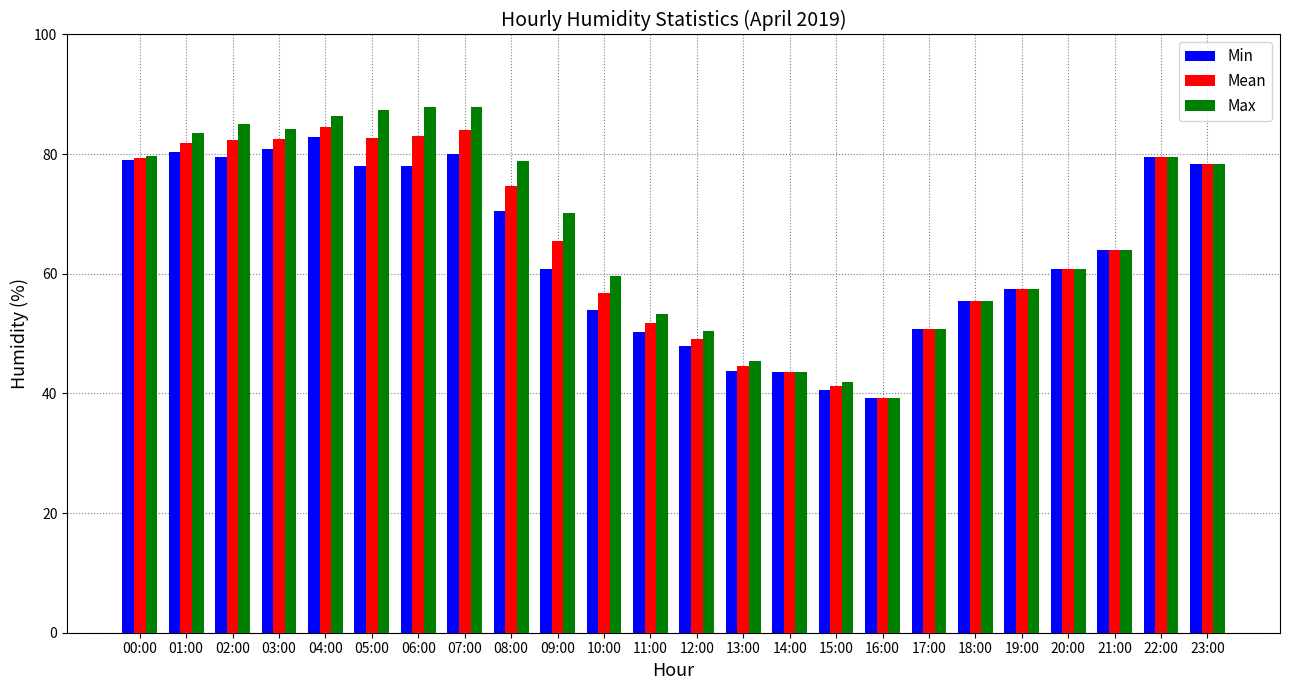

Rank the series by their average value, from lowest to highest.

Min, Mean, Max